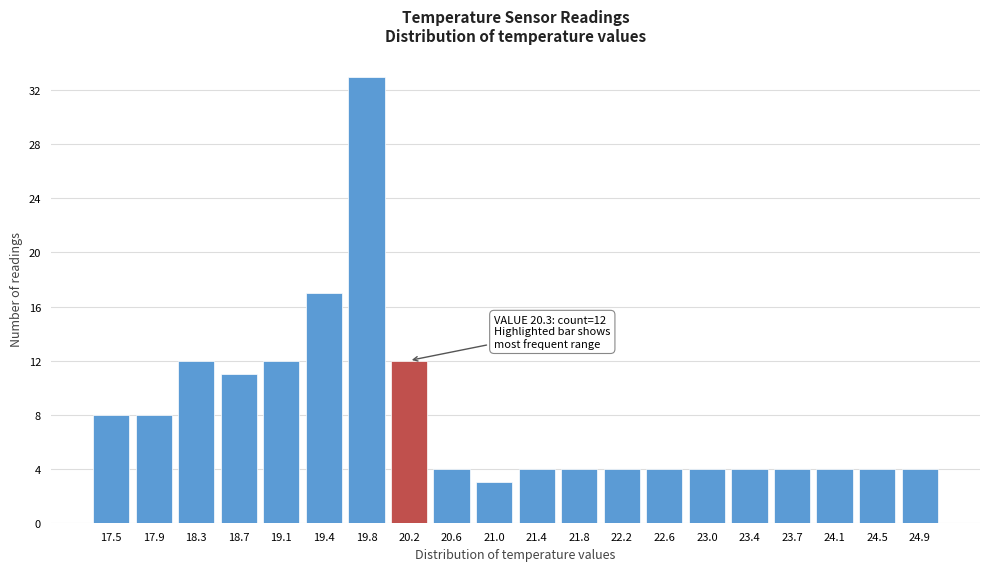

Reading left to right, transcribe all the data shown in this chart.

8	8	12	11	12	17	33	12	4	3	4	4	4	4	4	4	4	4	4	4